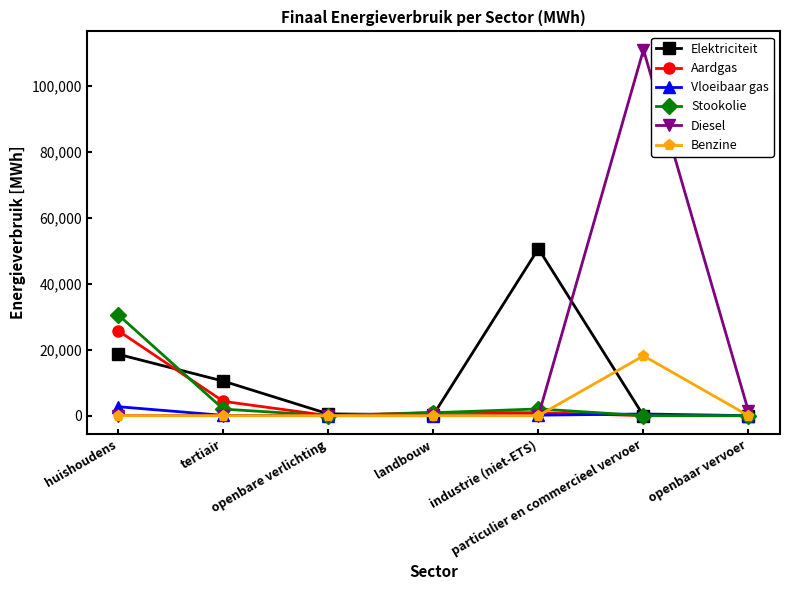

Which series has the widest spread of values?

Diesel